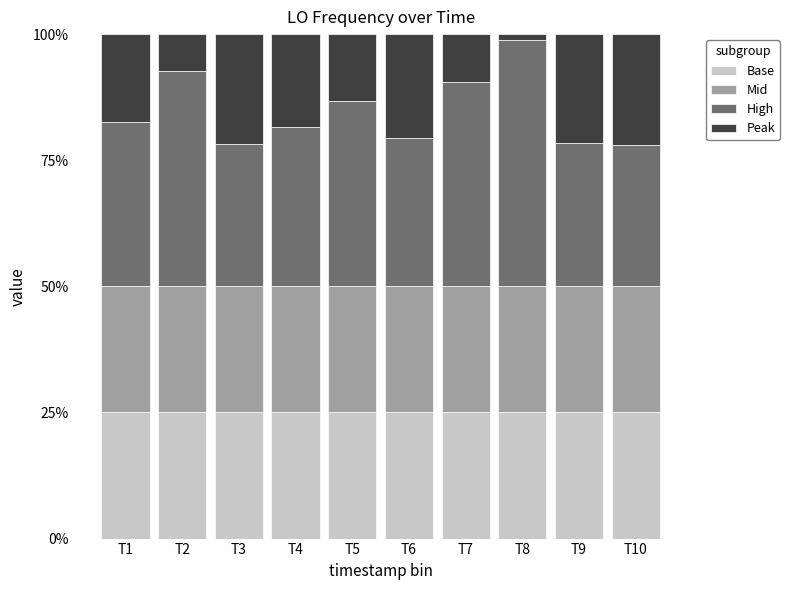

What is the total value across all series at T9?

100.0